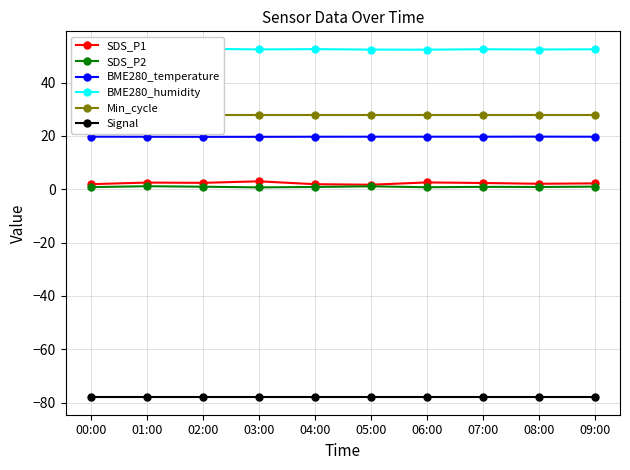

Where is the first local maximum for SDS_P2?

01:00